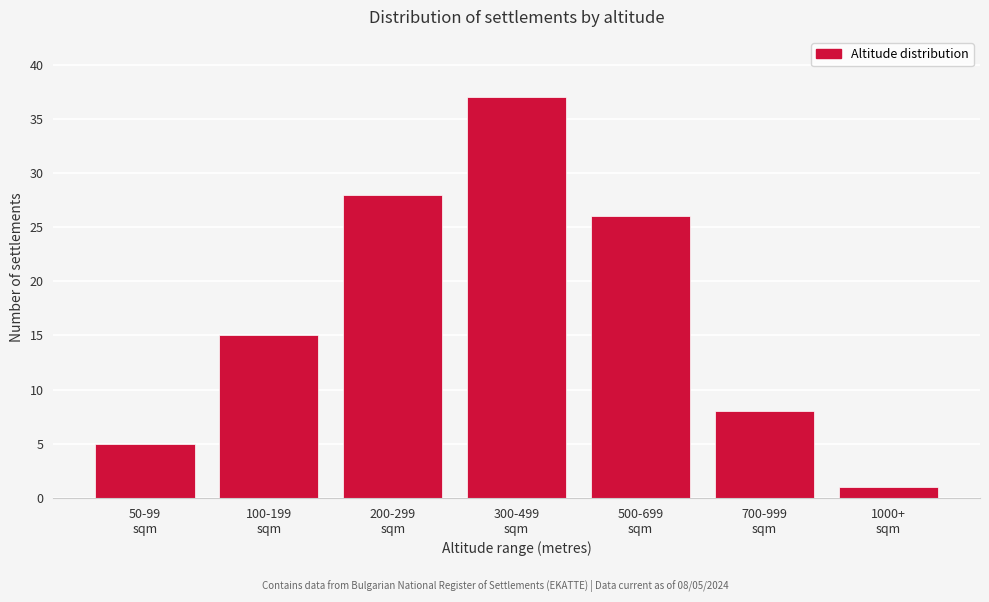

Reading left to right, extract all data points from this chart.

5	15	28	37	26	8	1